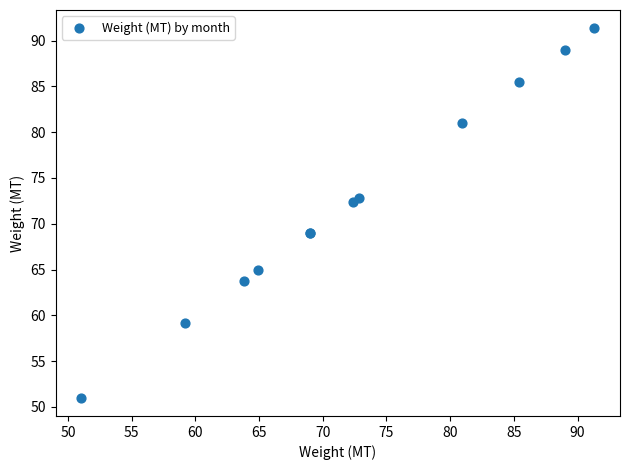

What Y value in the scatter plot is closest to 71?

72.4